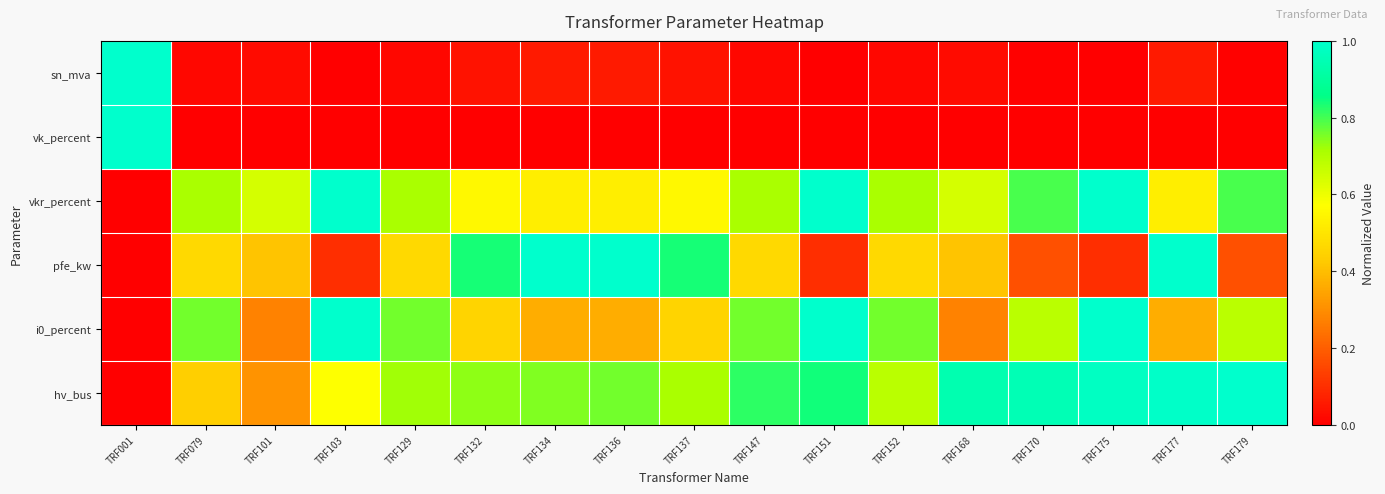

How many categories are shown in the chart?

17